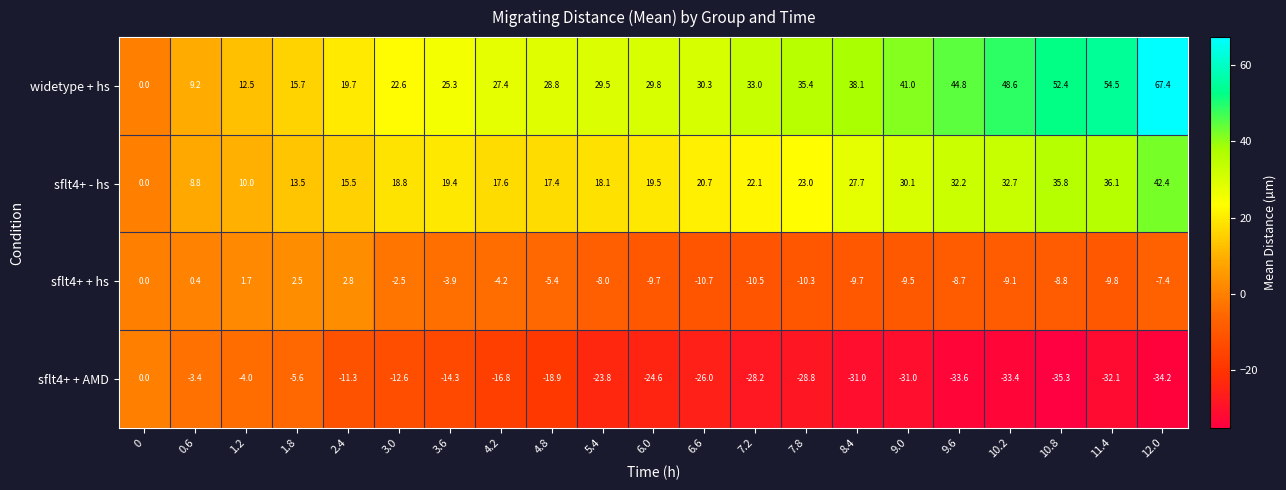

At 6.6, list the series in order from smallest to largest.

sflt4+ + AMD, sflt4+ + hs, sflt4+ - hs, widetype + hs